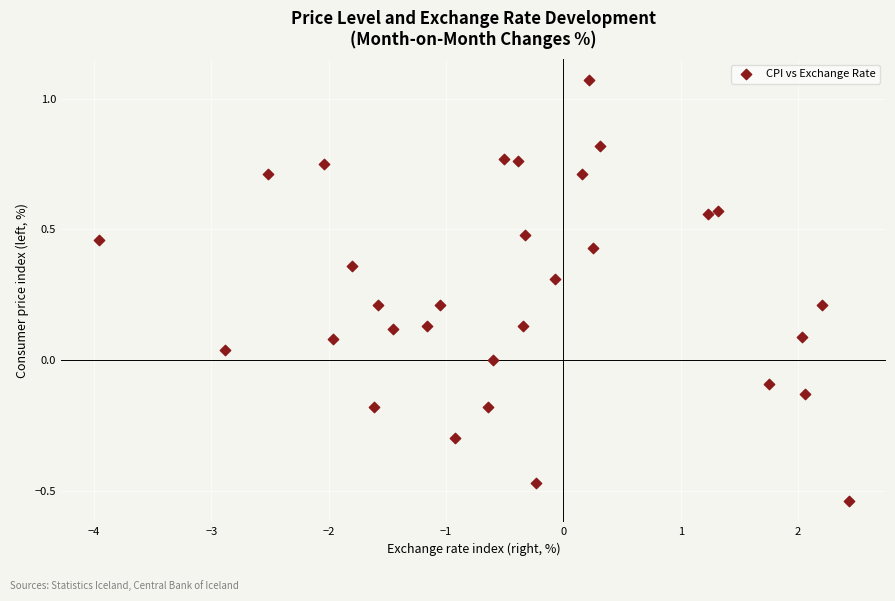

What is the range of X values (max minus min)?

6.4